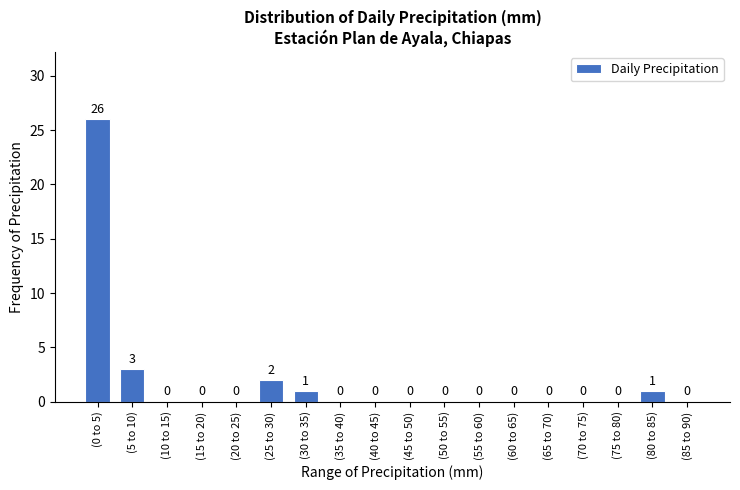

Reading left to right, extract all data points from this chart.

(0 to 5)=26	(5 to 10)=3	(10 to 15)=0	(15 to 20)=0	(20 to 25)=0	(25 to 30)=2	(30 to 35)=1	(35 to 40)=0	(40 to 45)=0	(45 to 50)=0	(50 to 55)=0	(55 to 60)=0	(60 to 65)=0	(65 to 70)=0	(70 to 75)=0	(75 to 80)=0	(80 to 85)=1	(85 to 90)=0